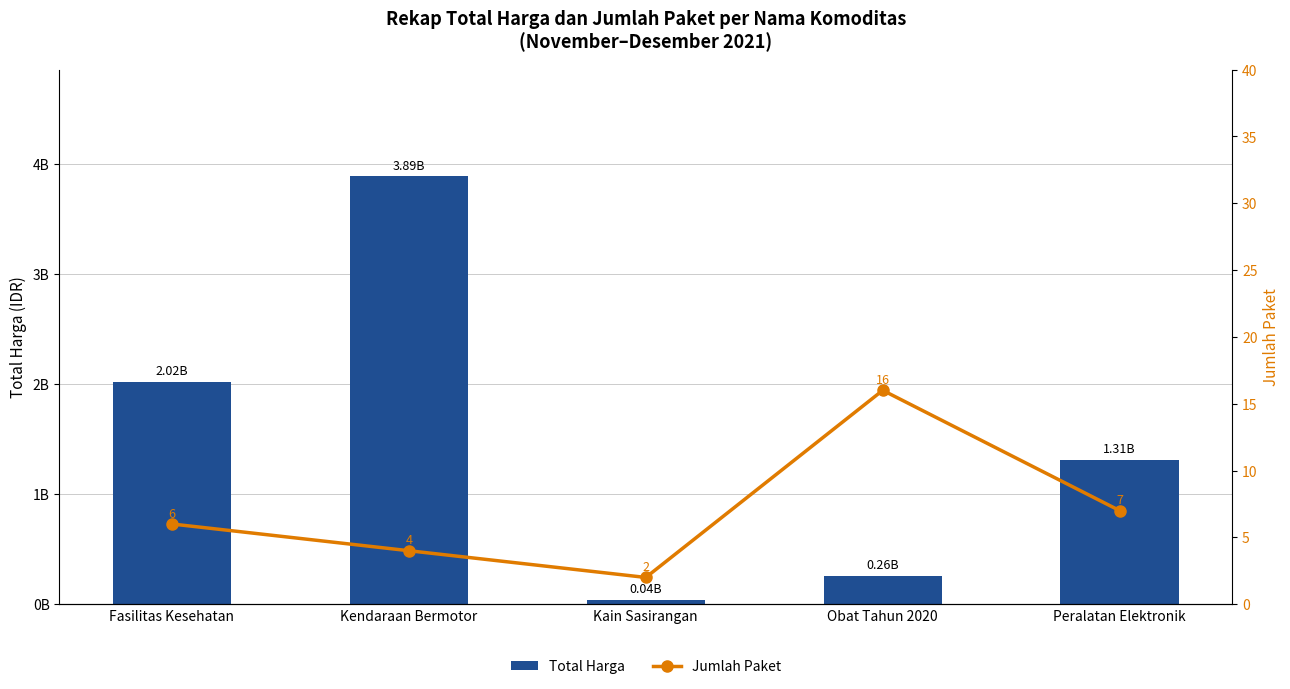

The Jumlah Paket series shows 4 at Kendaraan Bermotor. True or false?

True